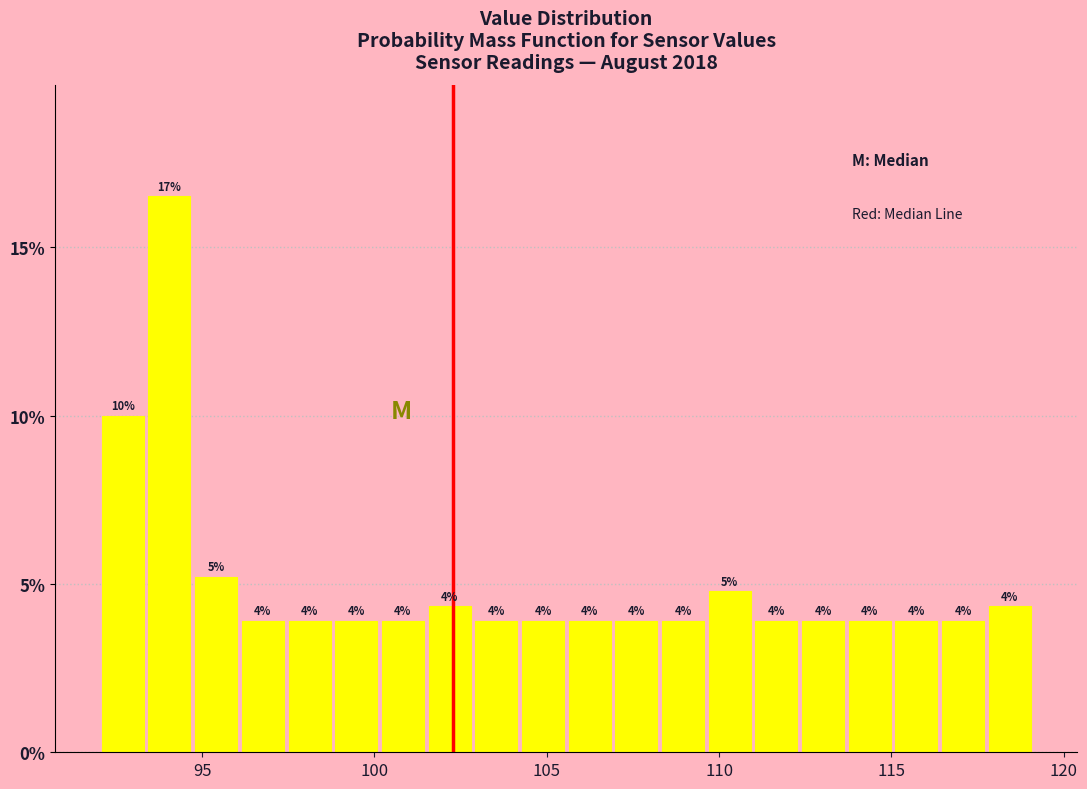

Read against the x-axis, roughly where is the centre of the tallest bar?

94.0